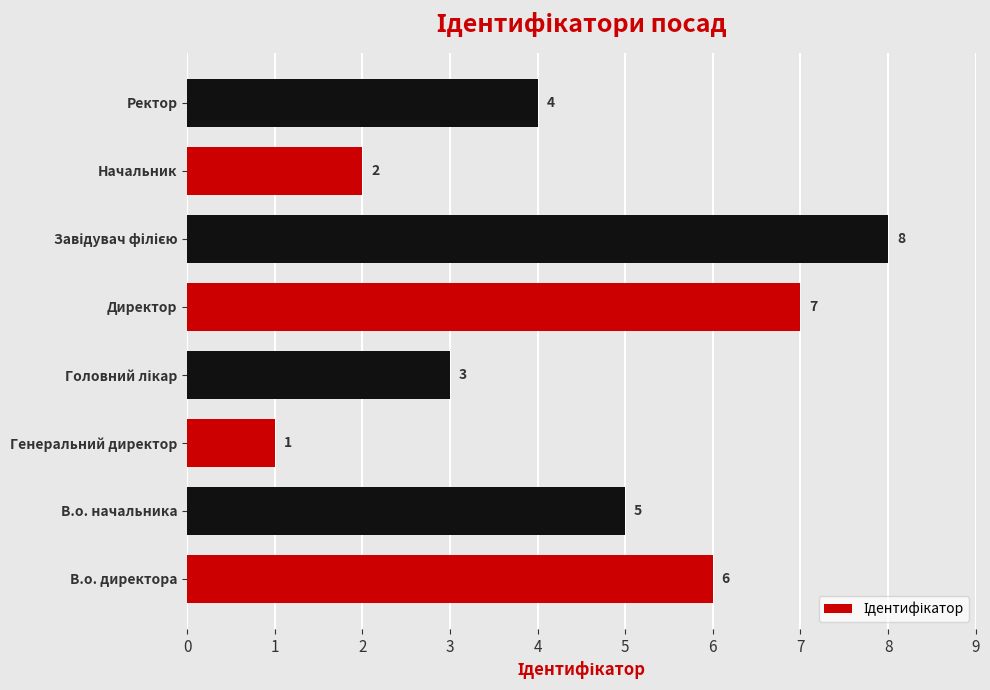

What is the smallest value displayed?

1